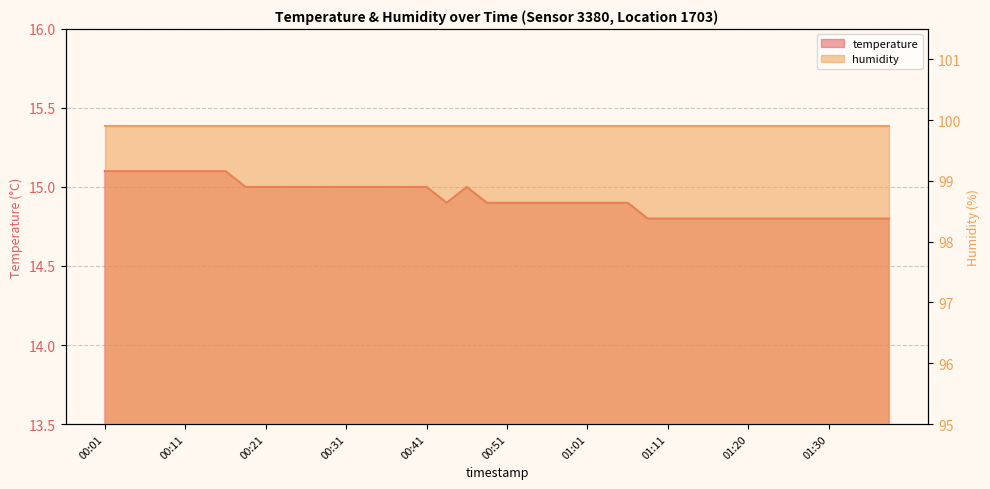

How many interior local valleys (lower than both neighbors) does the data have?

1